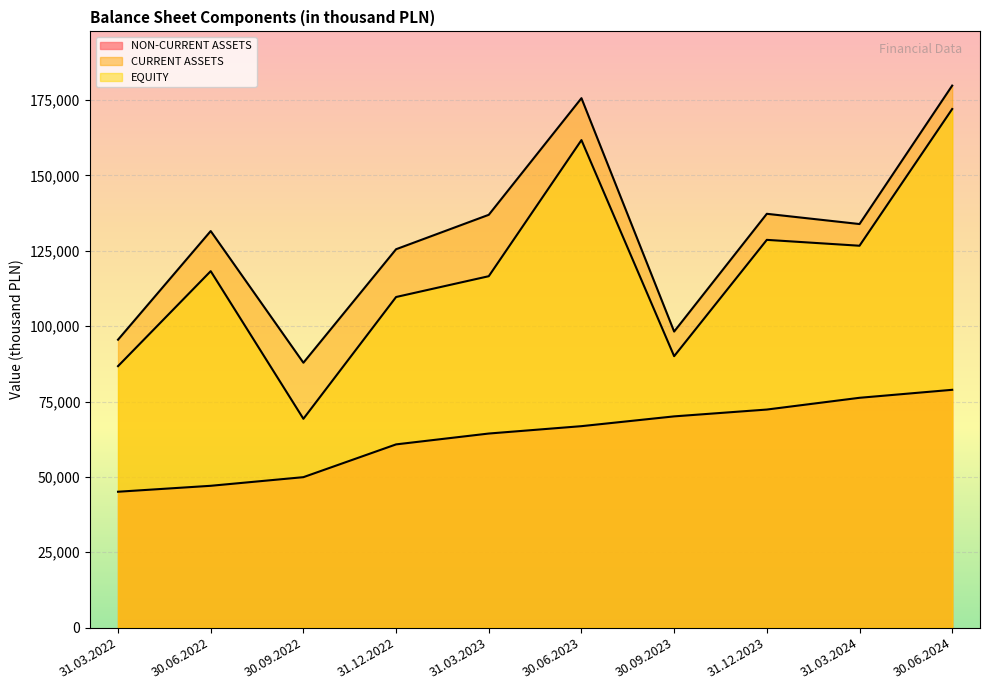

True or false: EQUITY and NON-CURRENT ASSETS cross at least once.

False